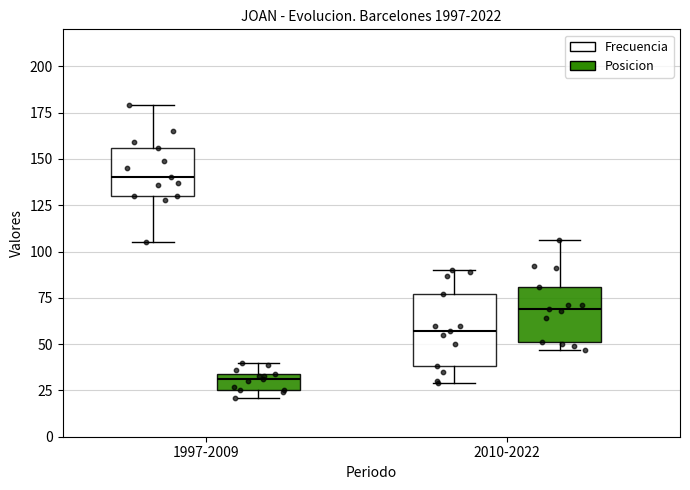

Which box has the highest median line?

1997-2009 (Frecuencia)